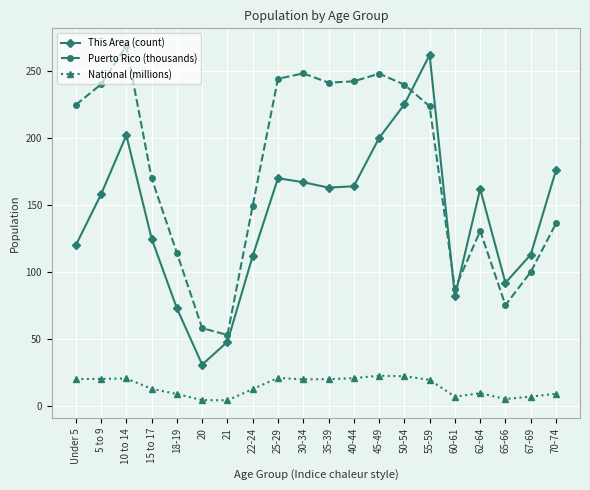

What is the value of the Puerto Rico (thousands) point at the 3rd from the left?

268.6